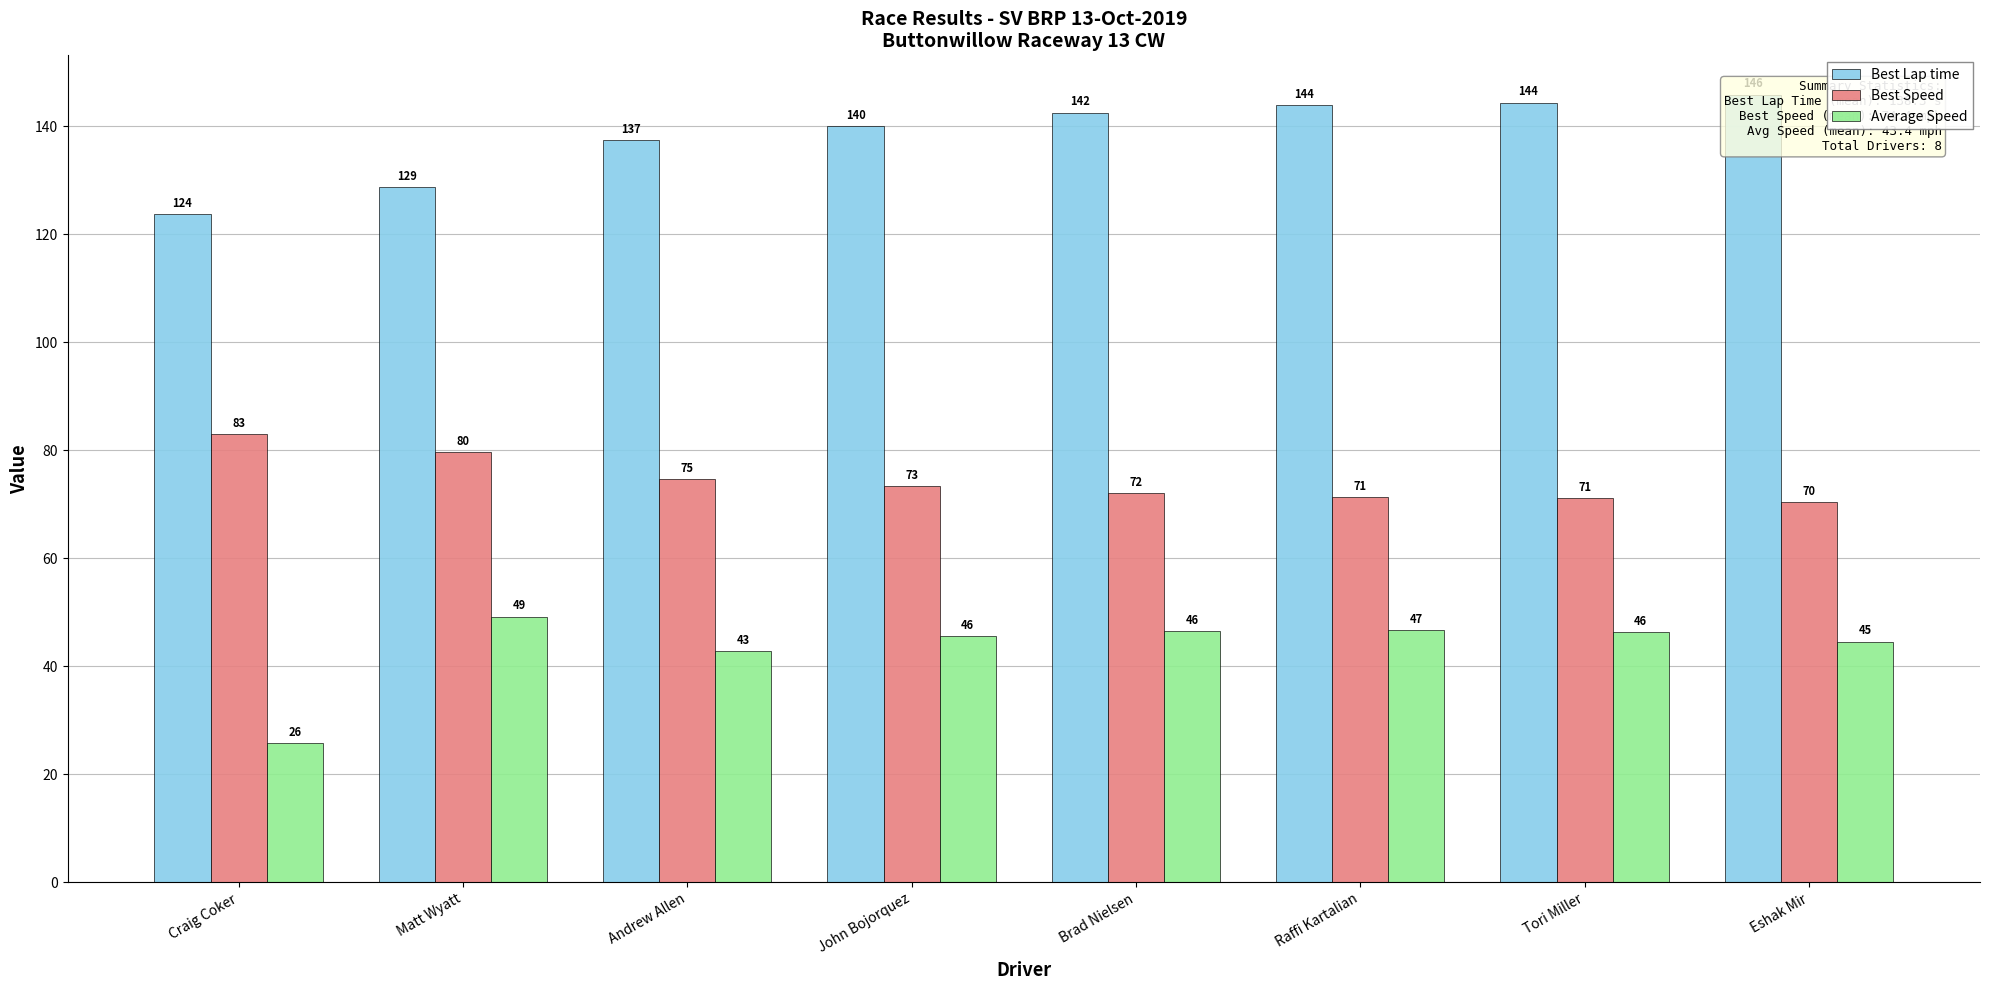

At John Bojorquez, list the series in order from largest to smallest.

Best Lap time, Best Speed, Average Speed